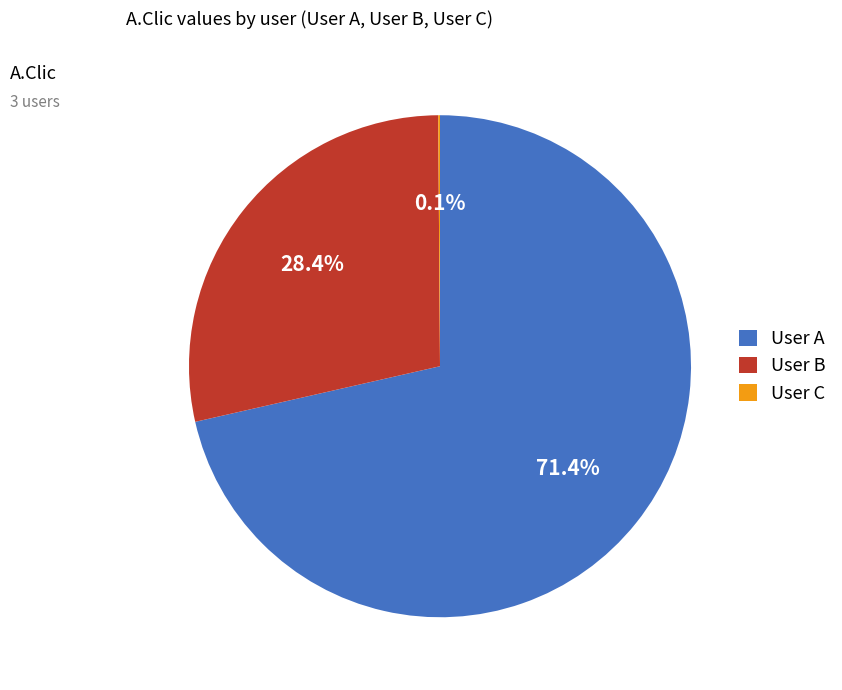

What is the majority slice?

User A